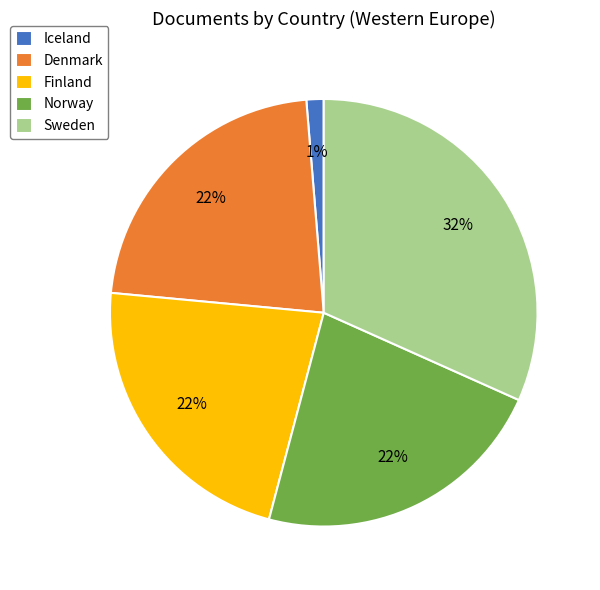

What is the ratio of the value at Finland to the value at Denmark?

1.0